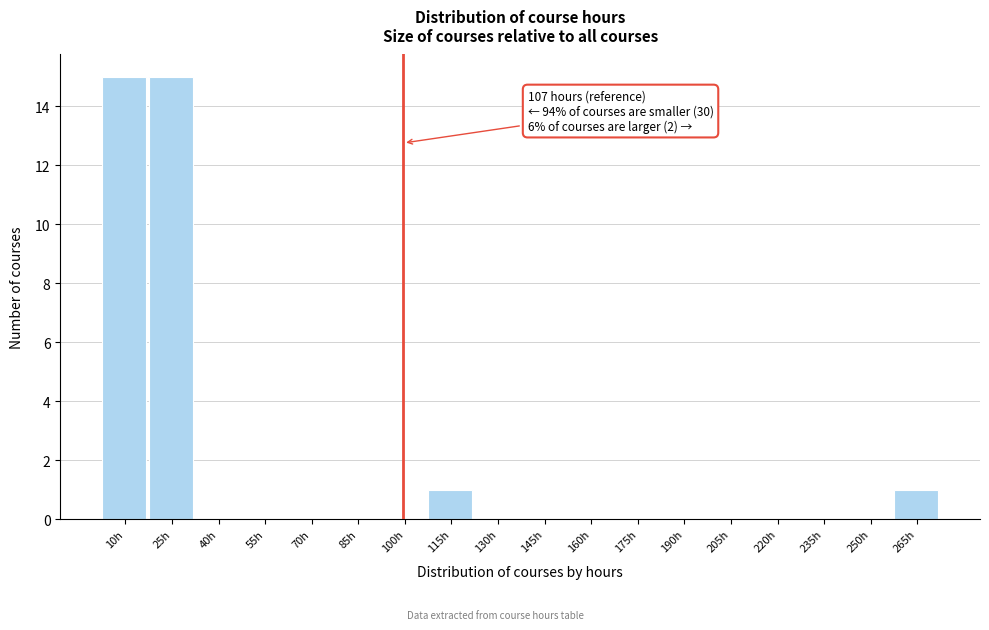

Reading right to left, transcribe all the data shown in this chart.

265h=1	250h=0	235h=0	220h=0	205h=0	190h=0	175h=0	160h=0	145h=0	130h=0	115h=1	100h=0	85h=0	70h=0	55h=0	40h=0	25h=15	10h=15